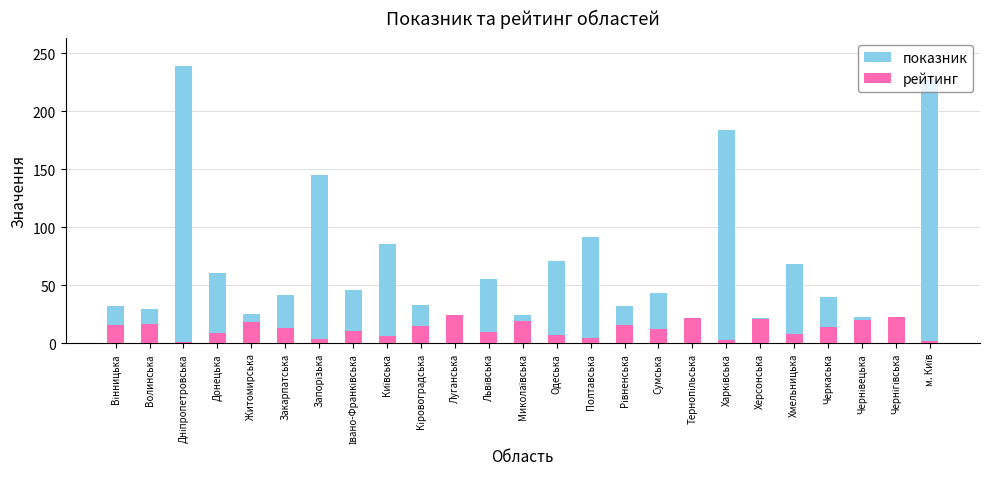

What is the sum of the рейтинг values at Харківська and Черкаська?

17